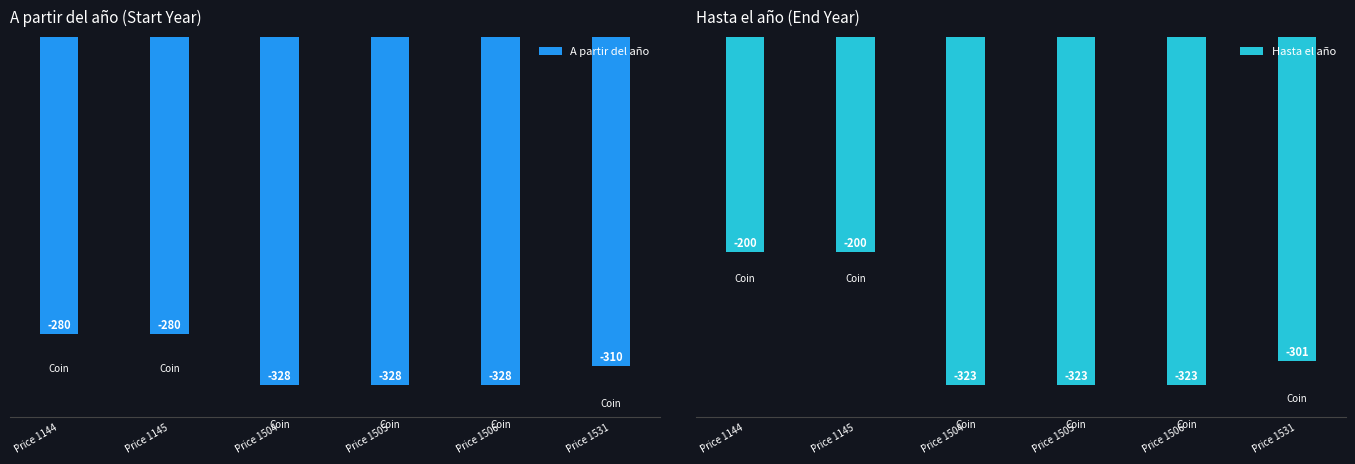

Rank the series by their maximum value, from lowest to highest.

A partir del año, Hasta el año